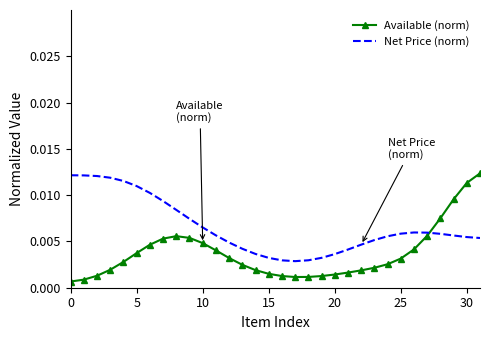

Which series has the largest total across all categories?

Net Price (norm)